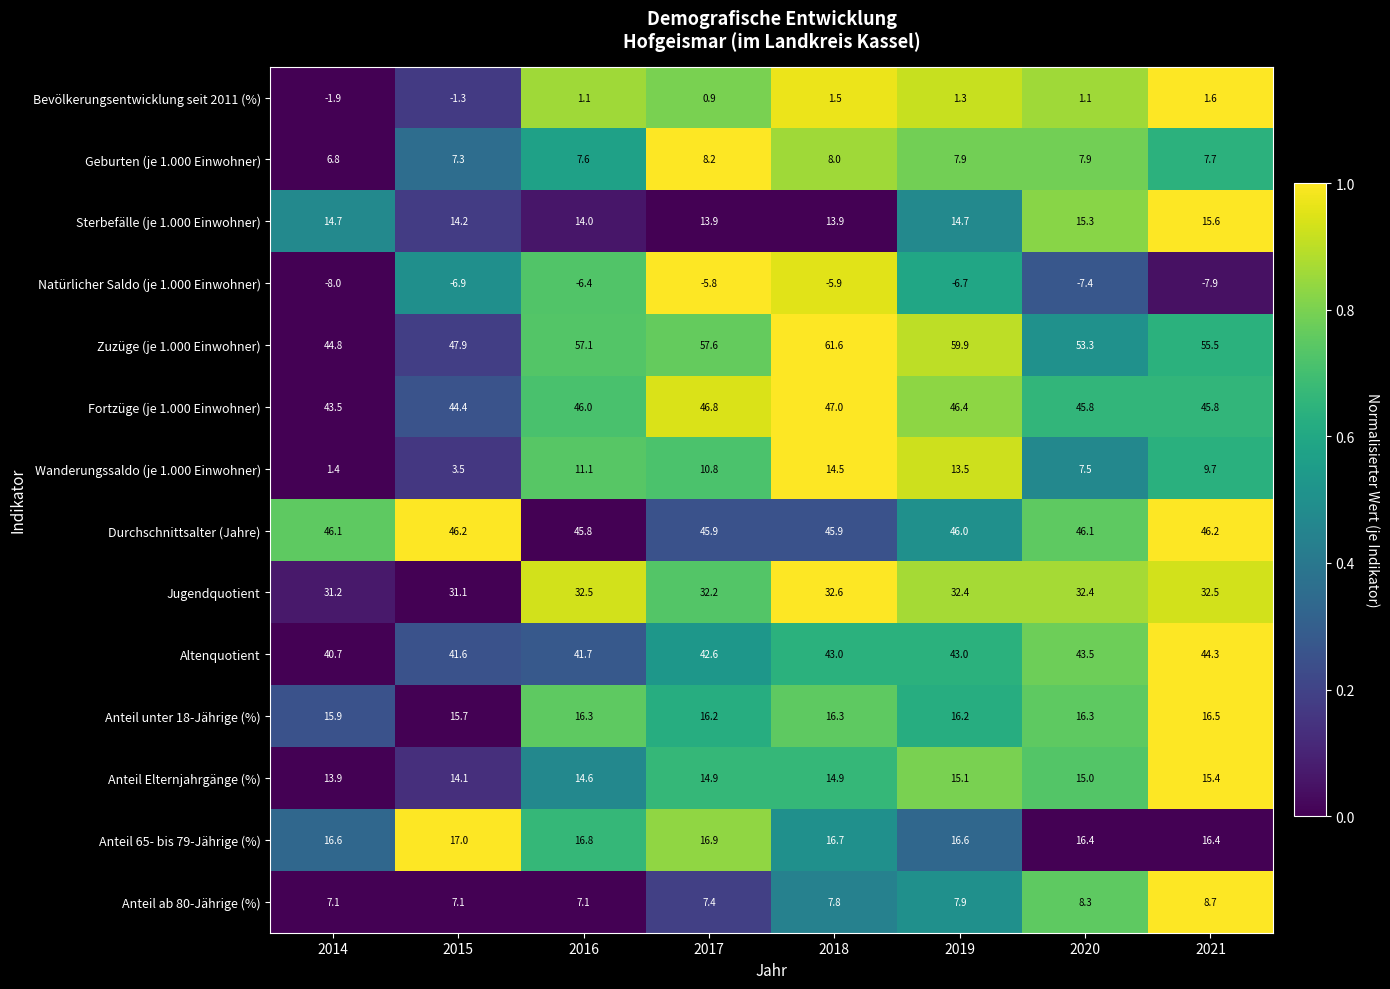

Rank the series at 2016 from lowest to highest value.

Natürlicher Saldo (je 1.000 Einwohner), Bevölkerungsentwicklung seit 2011 (%), Anteil ab 80-Jährige (%), Geburten (je 1.000 Einwohner), Wanderungssaldo (je 1.000 Einwohner), Sterbefälle (je 1.000 Einwohner), Anteil Elternjahrgänge (%), Anteil unter 18-Jährige (%), Anteil 65- bis 79-Jährige (%), Jugendquotient, Altenquotient, Durchschnittsalter (Jahre), Fortzüge (je 1.000 Einwohner), Zuzüge (je 1.000 Einwohner)